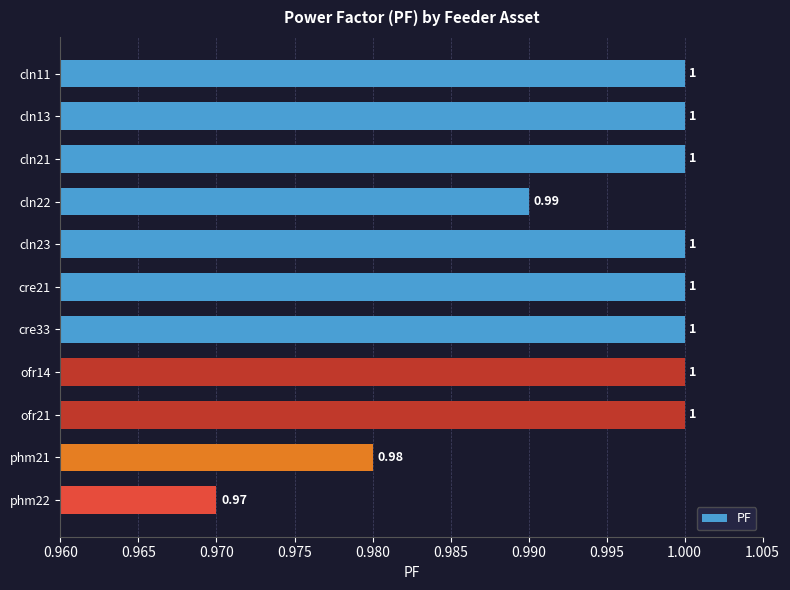

Does the chart contain any negative values?

No